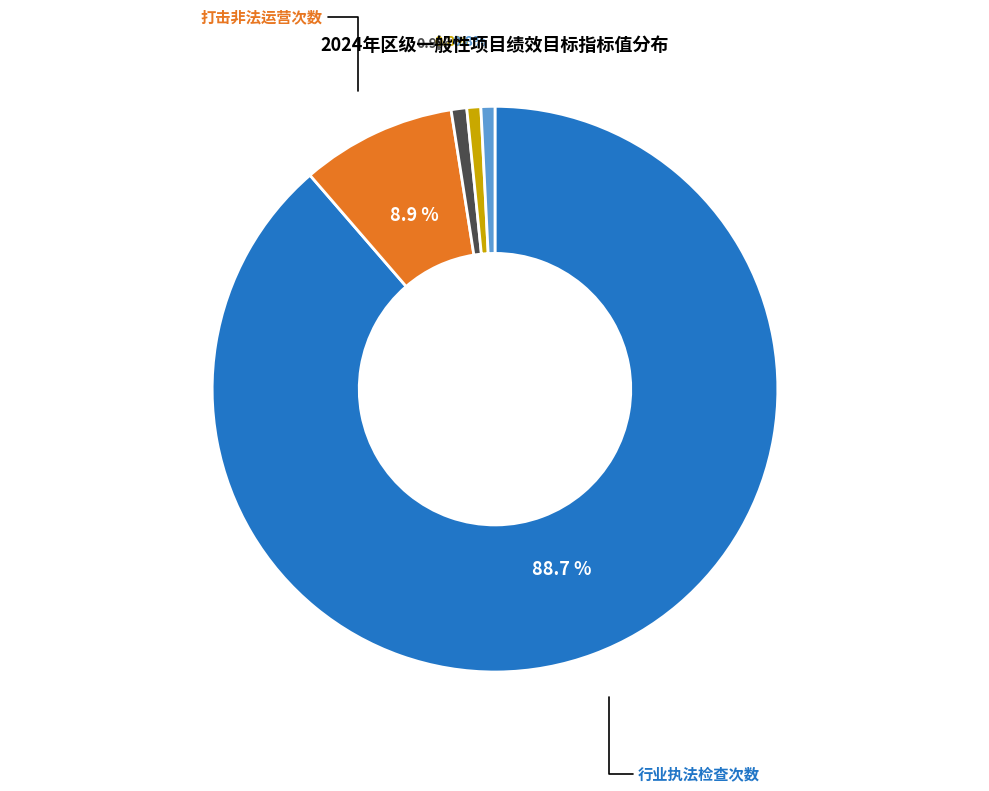

Is there any slice that represents more than half of the pie?

Yes